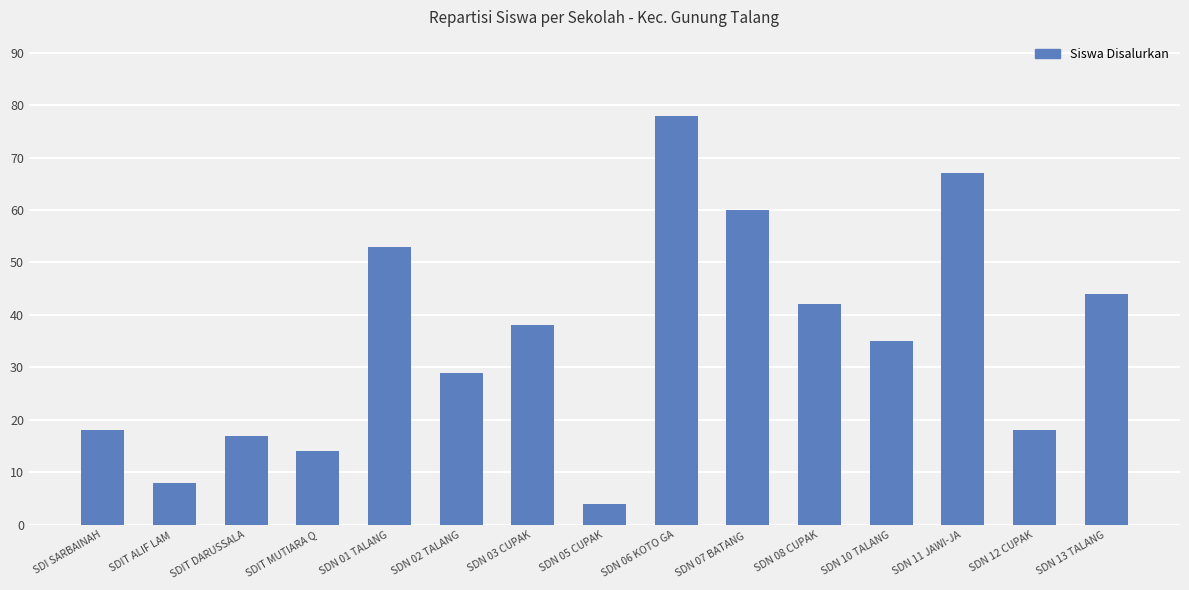

Where does the data first go above 35?

SDN 01 TALANG